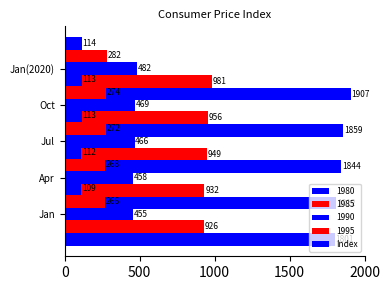

What is the value of the 3rd bar from the left?

112.8